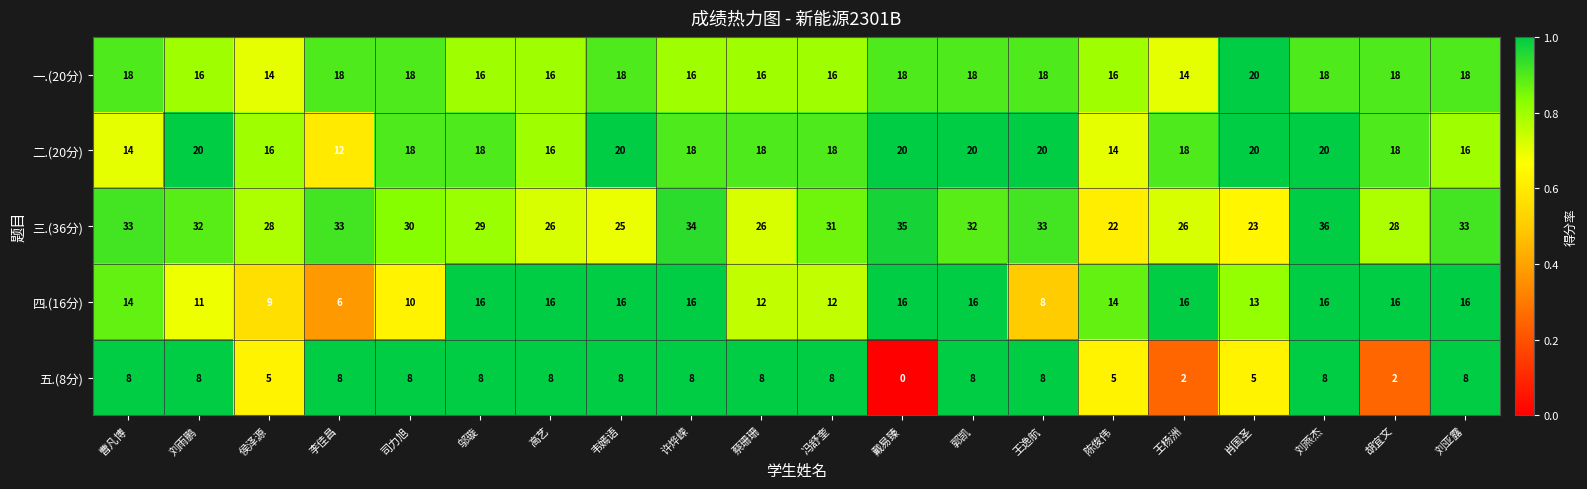

What is the difference between the second highest and minimum values in the 一.(20分) series?

4